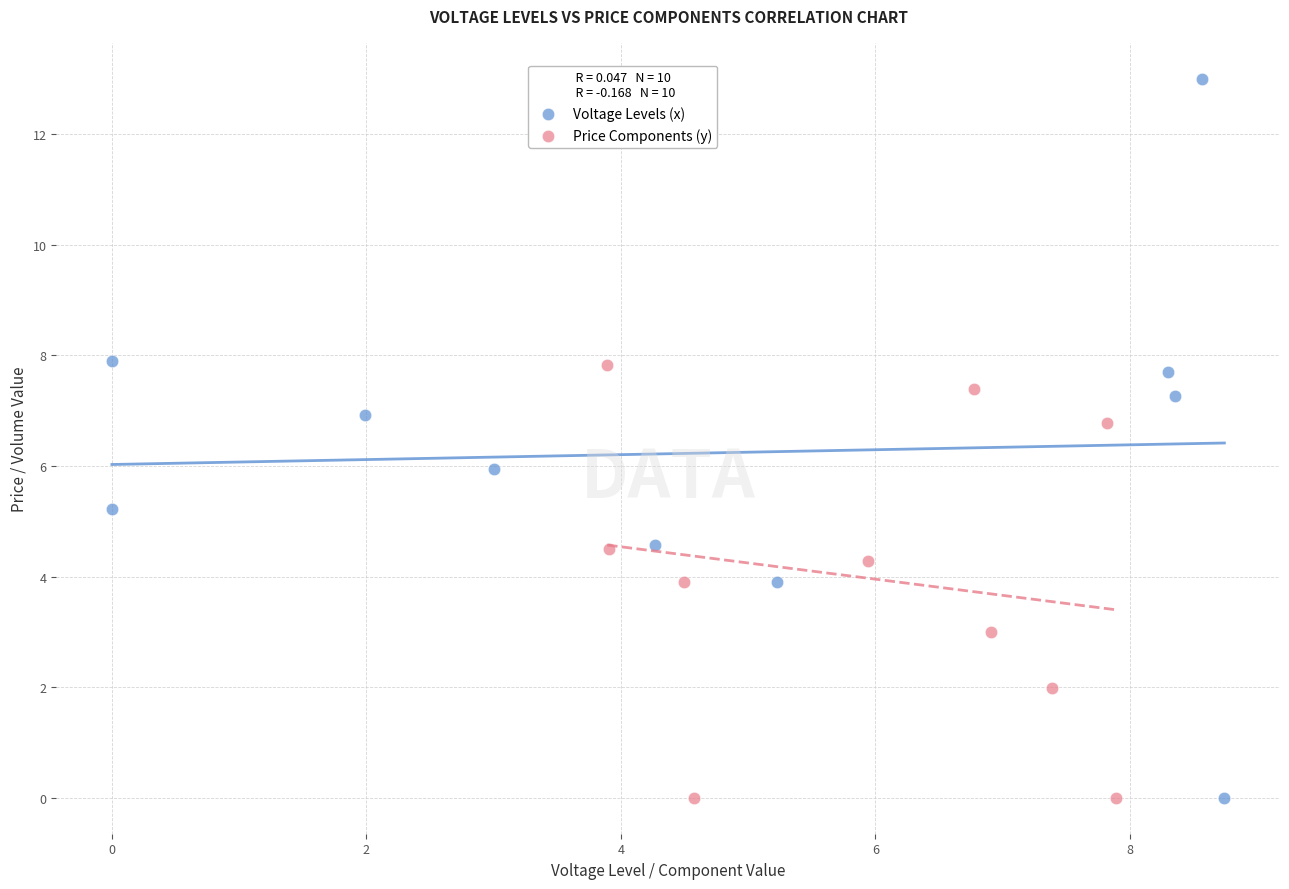

Which series reaches the maximum Y coordinate?

Voltage Levels (x)